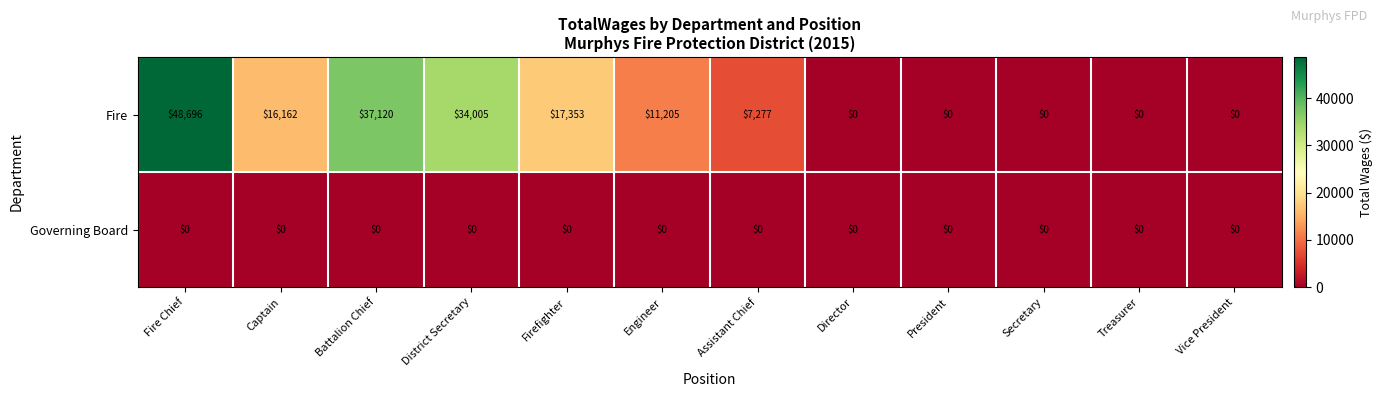

Where does the Fire series first go above 11205?

Fire Chief